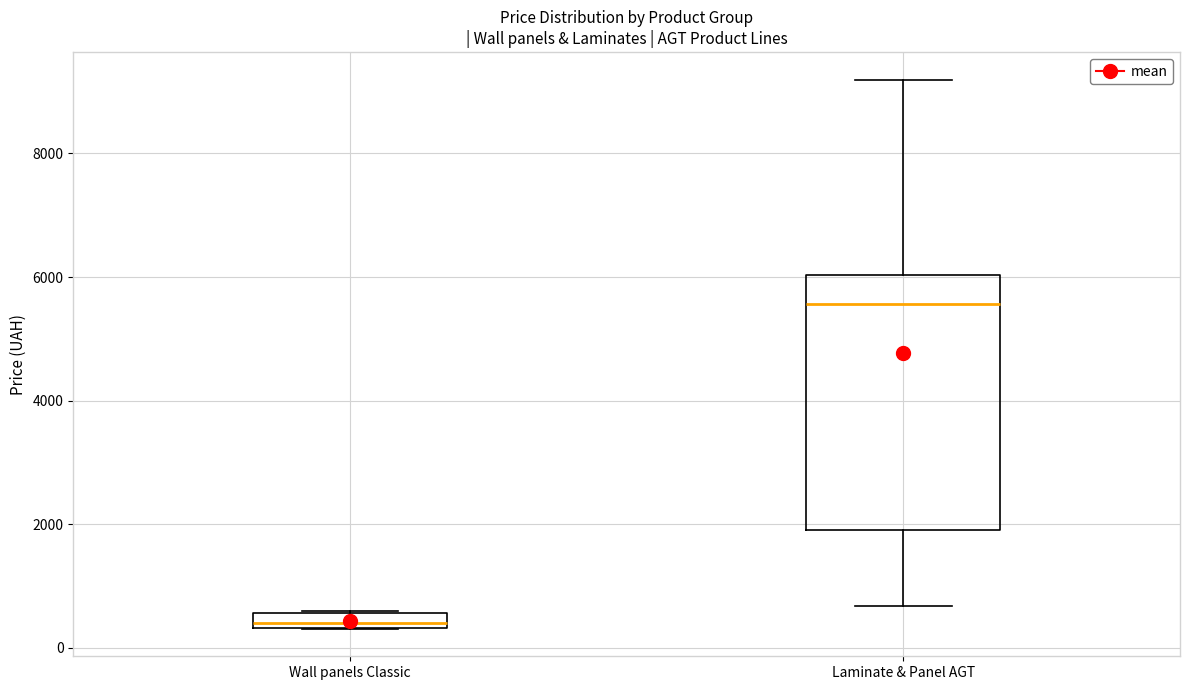

Where is the lower edge of the box for Wall panels Classic on the y-axis? The values are not printed on the chart, so give them approximately, as read against the axis.

400